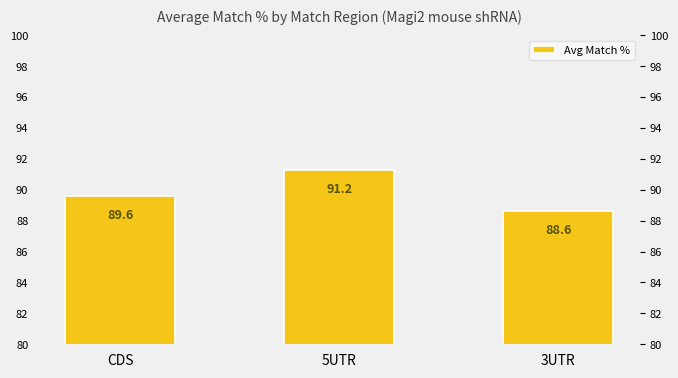

Between CDS and 3UTR, which is larger?

CDS